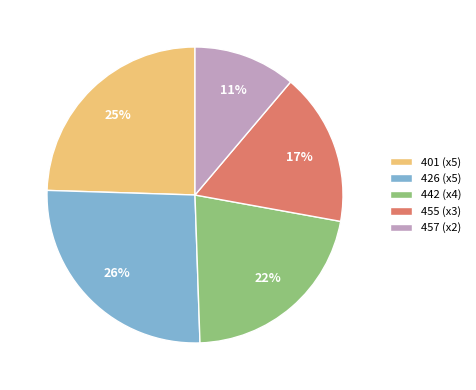

Which slice is the largest?

426 (x5)